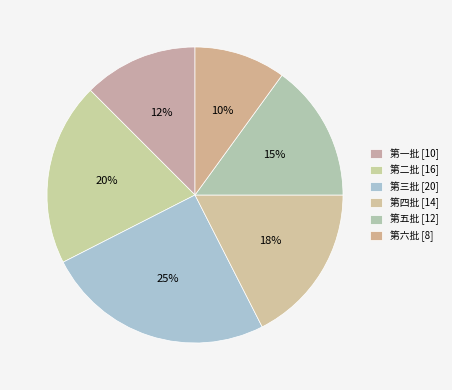

Which category has the biggest portion of the pie?

第三批